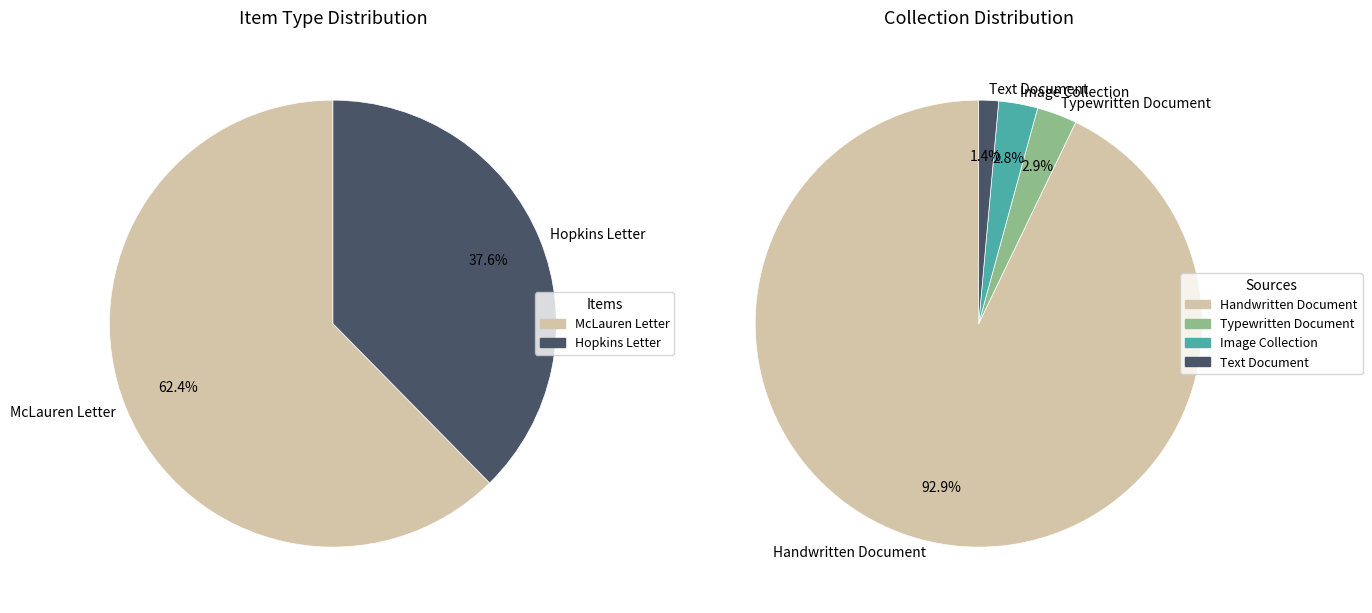

How many segments does this pie chart have?

2